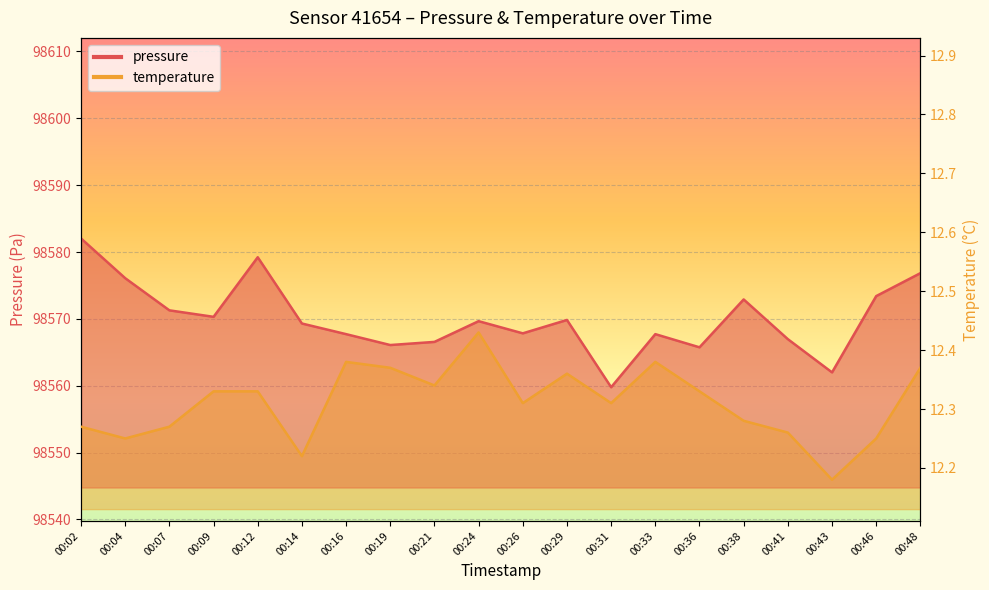

Reading right to left, what are all the values shown in this chart?

pressure: 98576.8	98573.4	98562.0	98567.0	98572.9	98565.8	98567.7	98559.8	98569.8	98567.8	98569.7	98566.6	98566.1	98567.7	98569.3	98579.2	98570.3	98571.3	98576.1	98582.0
temperature: 12.4	12.2	12.2	12.3	12.3	12.3	12.4	12.3	12.4	12.3	12.4	12.3	12.4	12.4	12.2	12.3	12.3	12.3	12.2	12.3